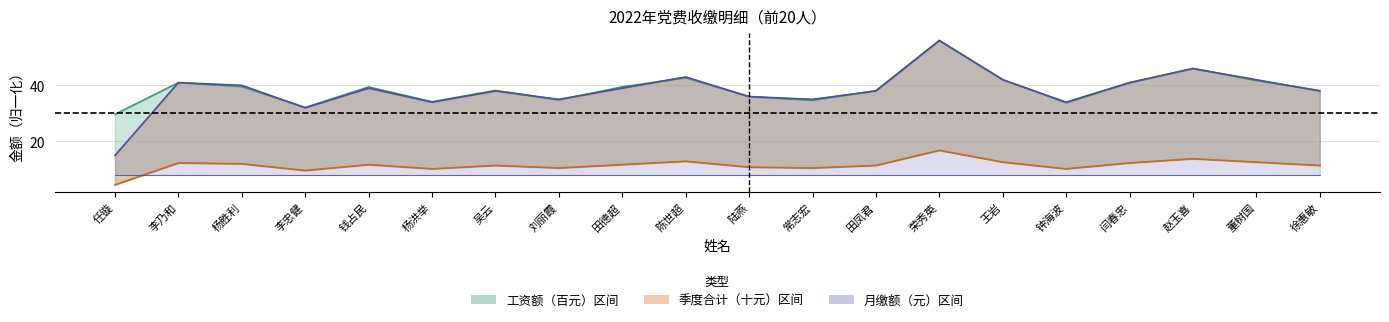

Which series has the widest spread of values?

三月